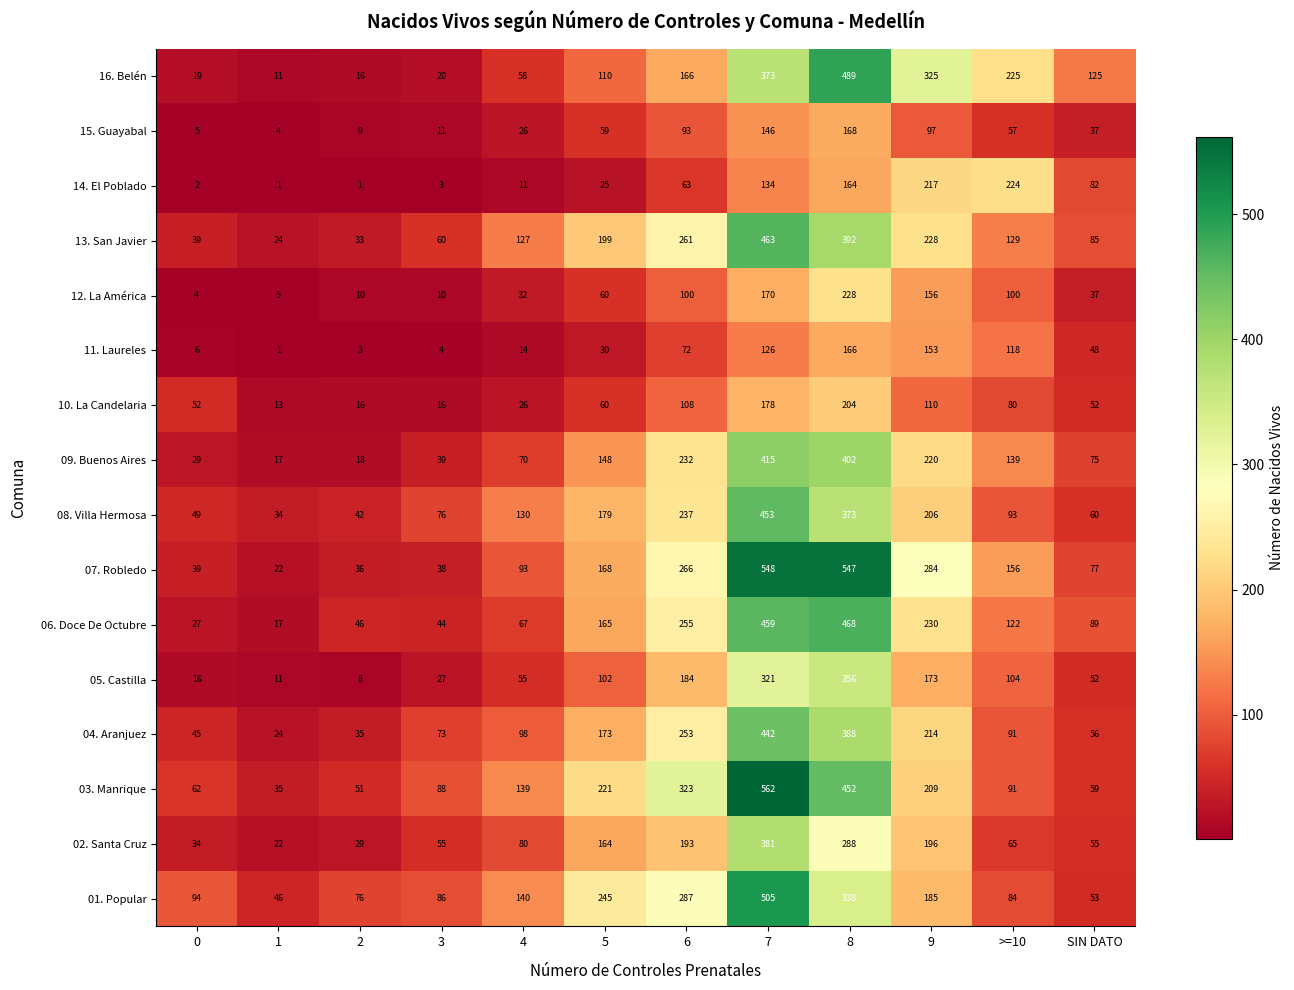

Between 4 and 9, which series saw the biggest shift?

16. Belén